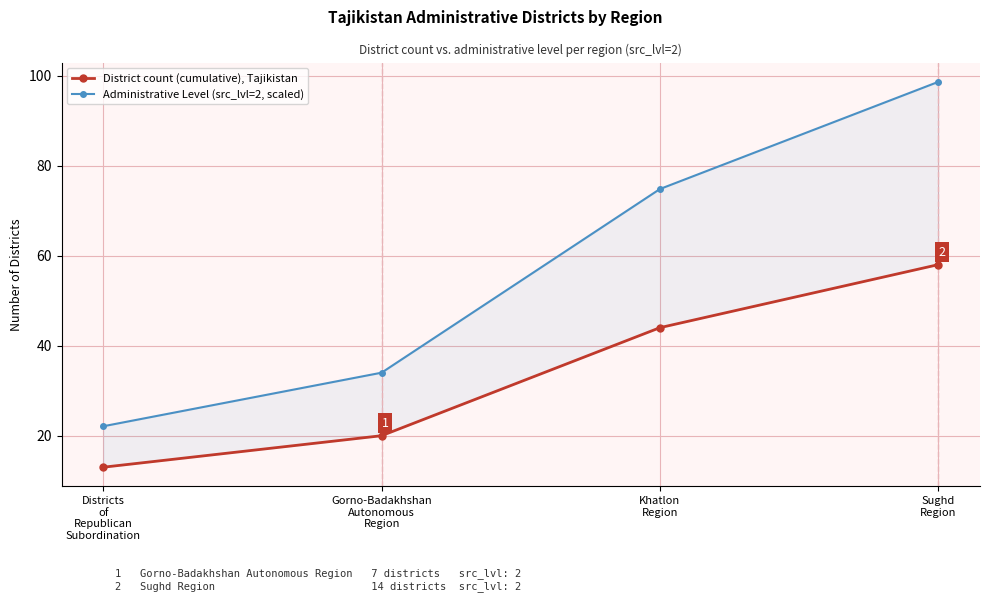

The value of District count (cumulative), Tajikistan at Khatlon
Region is 44.0. True or false?

True